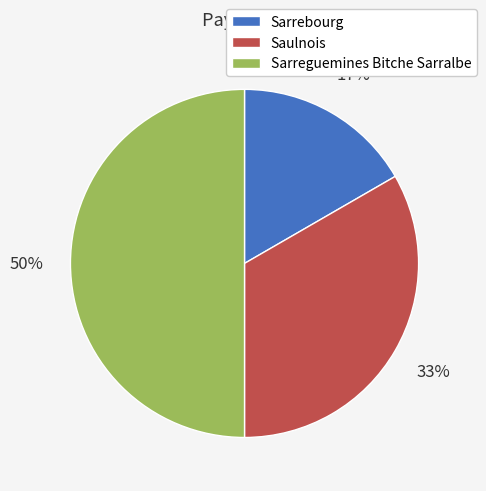

What is the smallest slice in the pie chart?

Sarrebourg